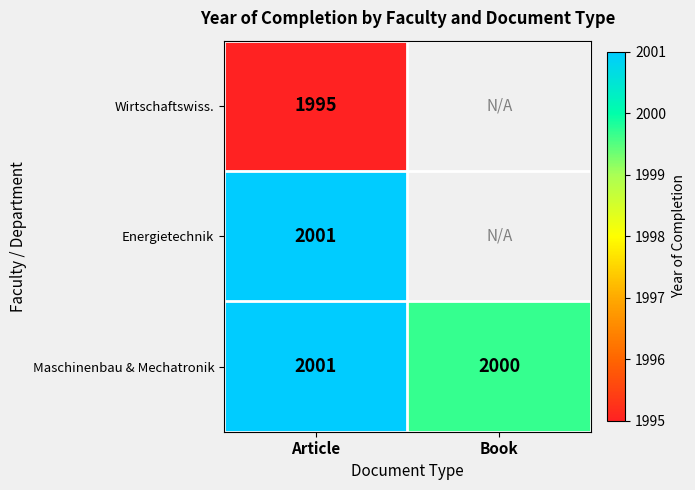

What is the spread (max minus min) of values at Article?

6